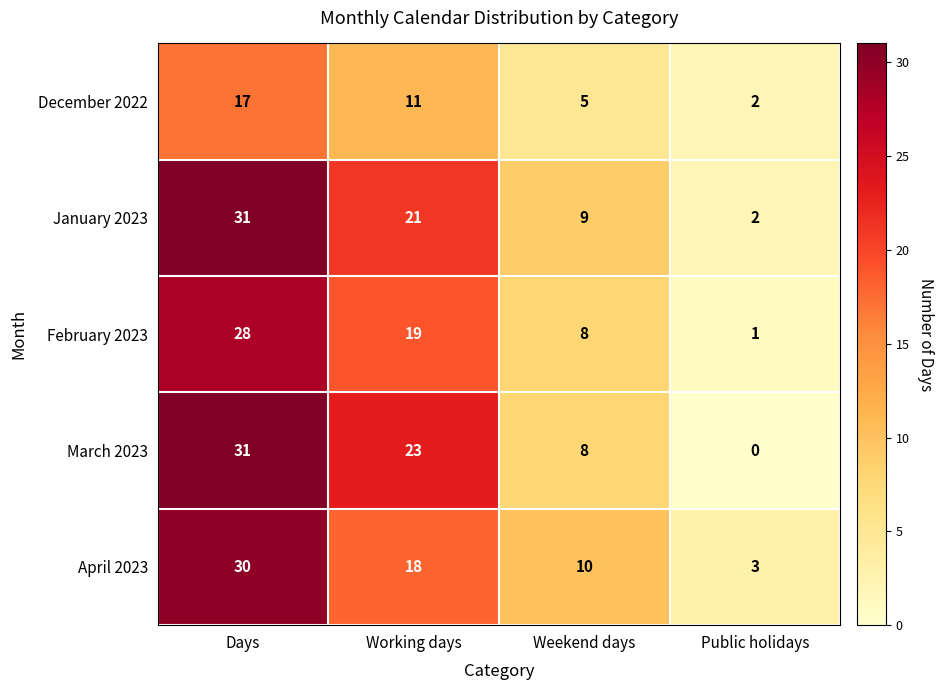

The December 2022 series shows 17 at Days. True or false?

True